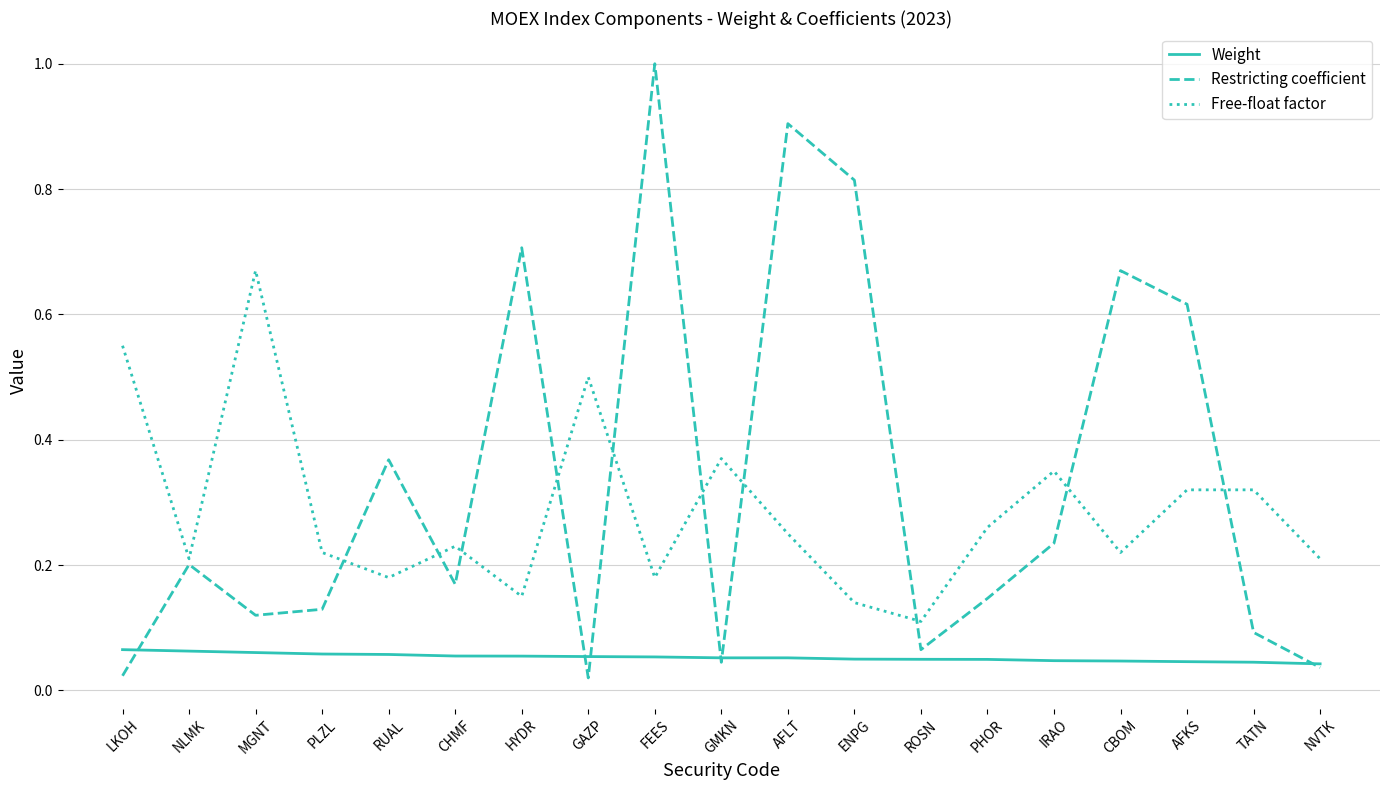

Is it true that Free-float factor equals 0.2 at NVTK?

True